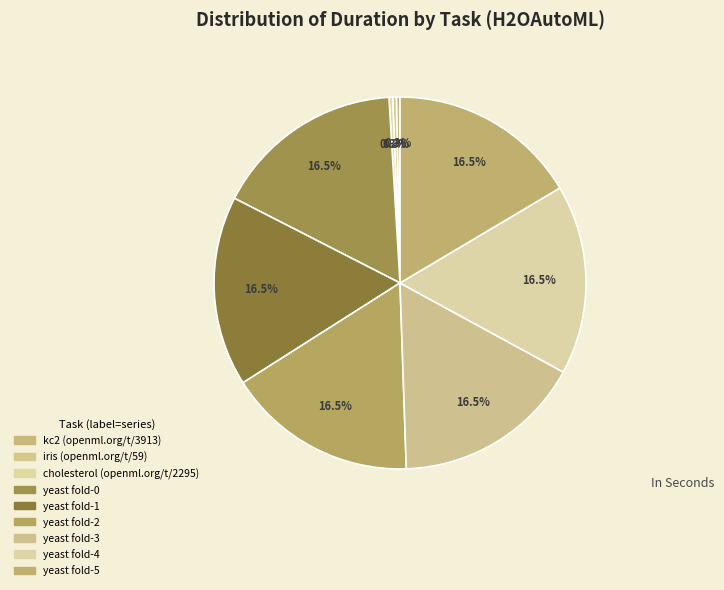

What is the ratio of the value at yeast fold-5 to the value at yeast fold-0?

1.0